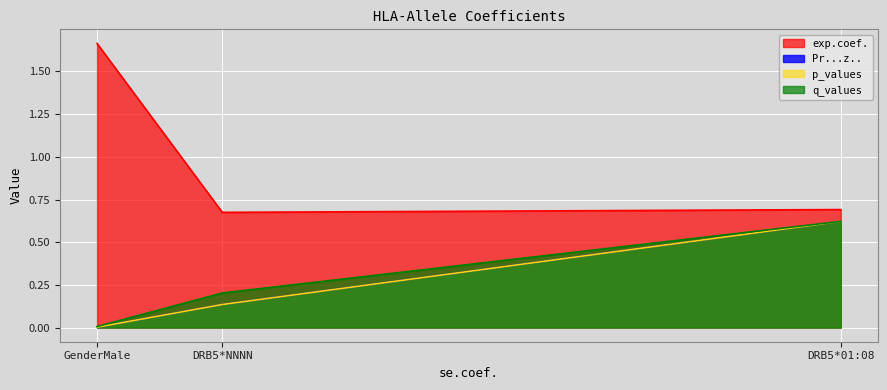

What is the difference between the highest and lowest values at GenderMale?

1.7